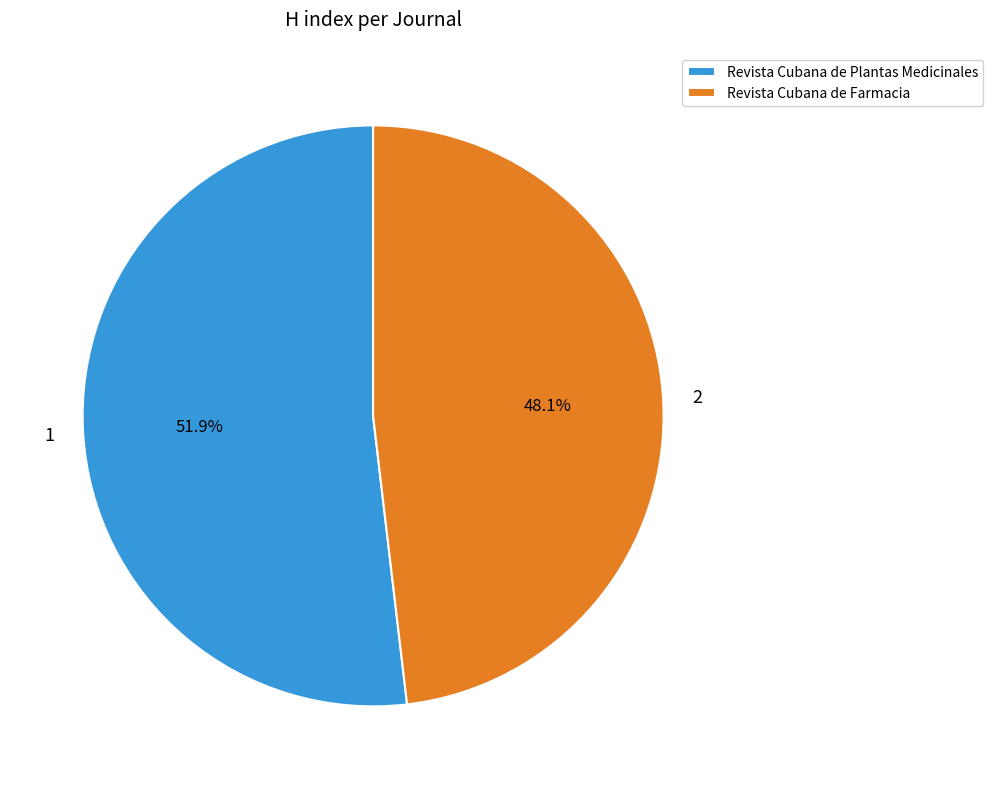

Count the number of slices in the pie.

2